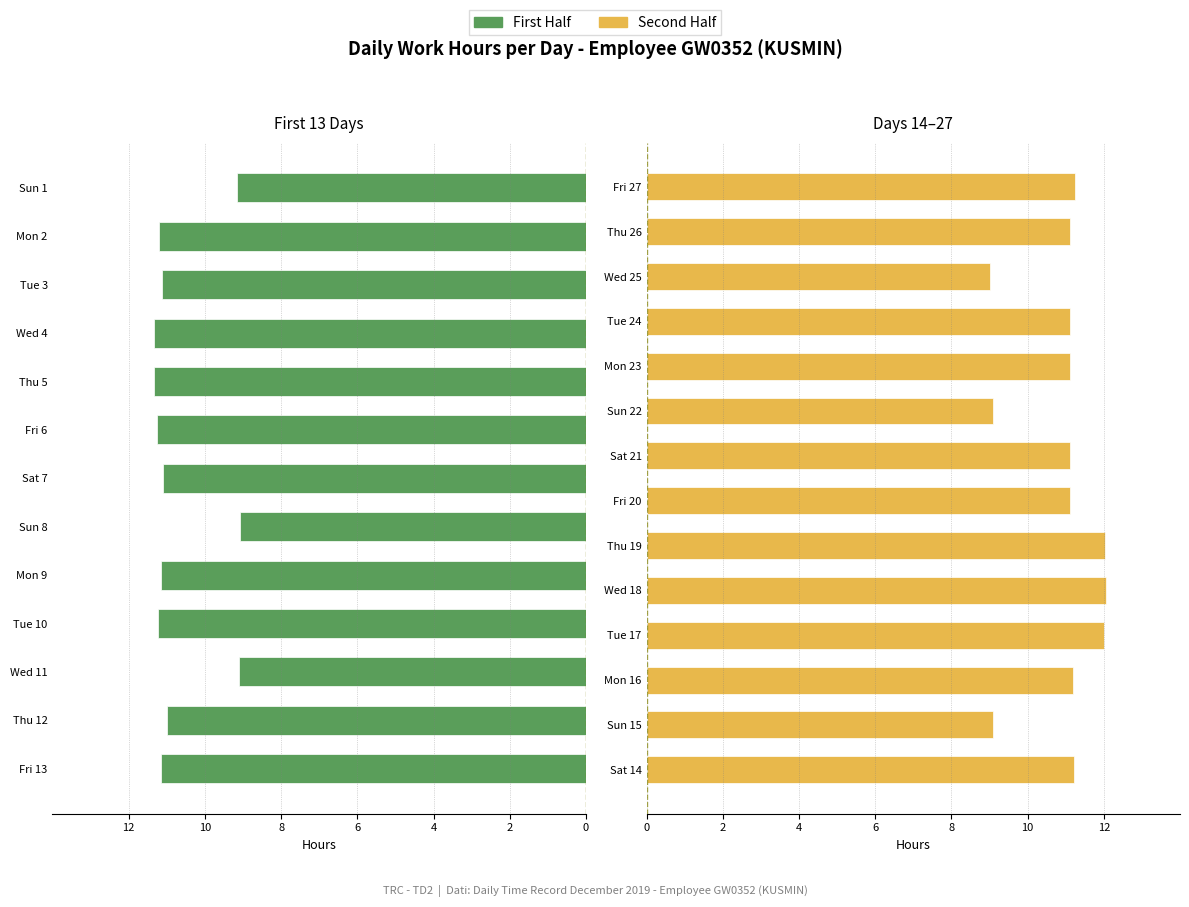

Reading left to right, what are all the values shown in this chart?

Low (hours): 1=9.2	2=11.2	3=11.1	4=11.3	5=11.3	6=11.3	7=11.1	8=9.1	9=11.2	10=11.2	11=9.1	12=11.0	13=11.1	14=11.2	15=9.1	16=11.2	17=12.0	18=12.1	19=12.0	20=11.1	21=11.1	22=9.1	23=11.1	24=11.1	25=9.0	26=11.1	27=11.2
Break Total: 1=0.0	2=0.0	3=0.0	4=0.0	5=0.0	6=0.0	7=0.0	8=0.0	9=0.0	10=0.0	11=0.0	12=0.0	13=0.0	14=0.0	15=0.0	16=0.0	17=0.0	18=0.0	19=0.0	20=0.0	21=0.0	22=0.0	23=0.0	24=0.0	25=0.0	26=0.0	27=0.0